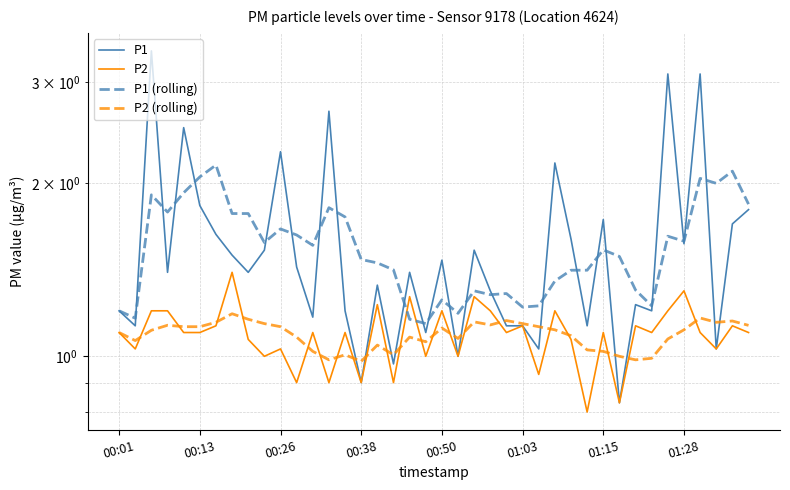

Where do P2 (rolling) and P1 first cross each other?

14 and 15